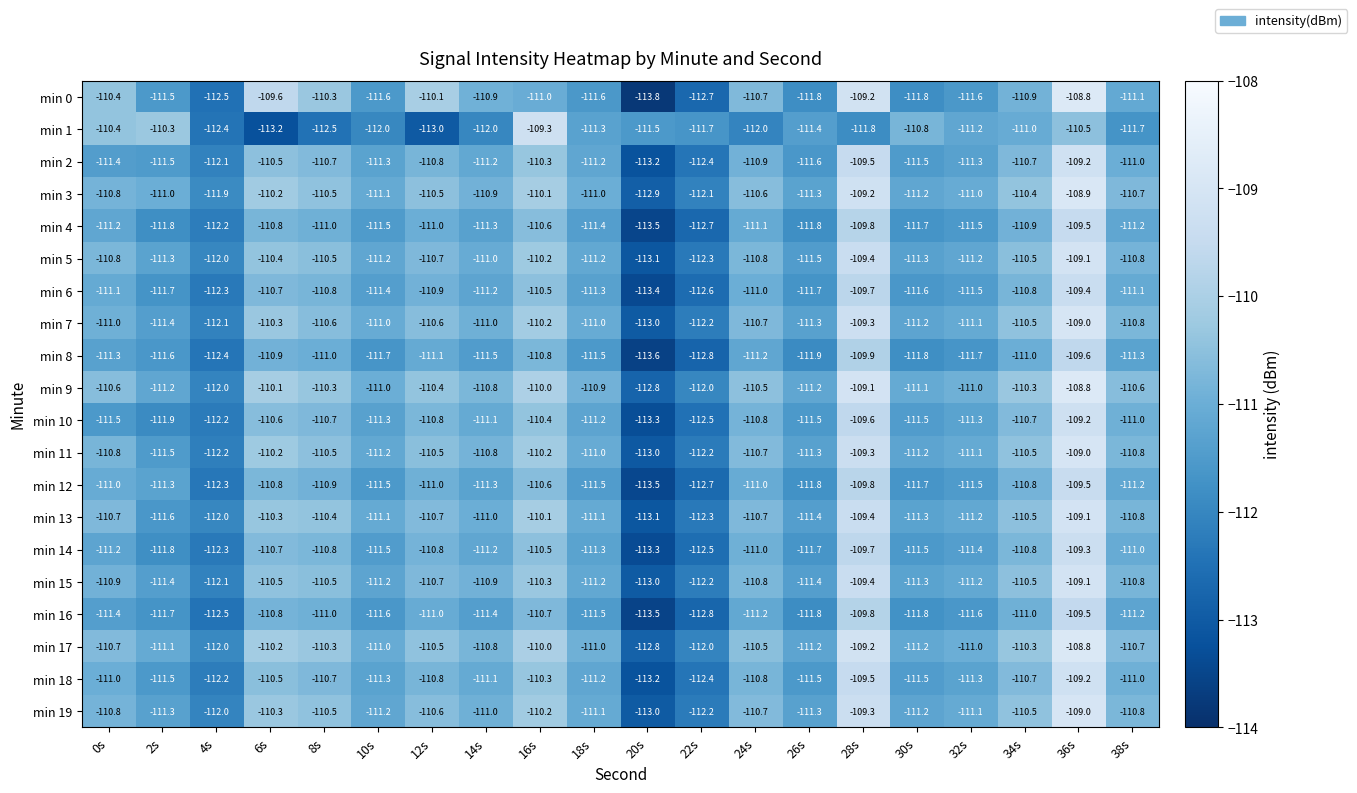

How many data points does each series have?

20